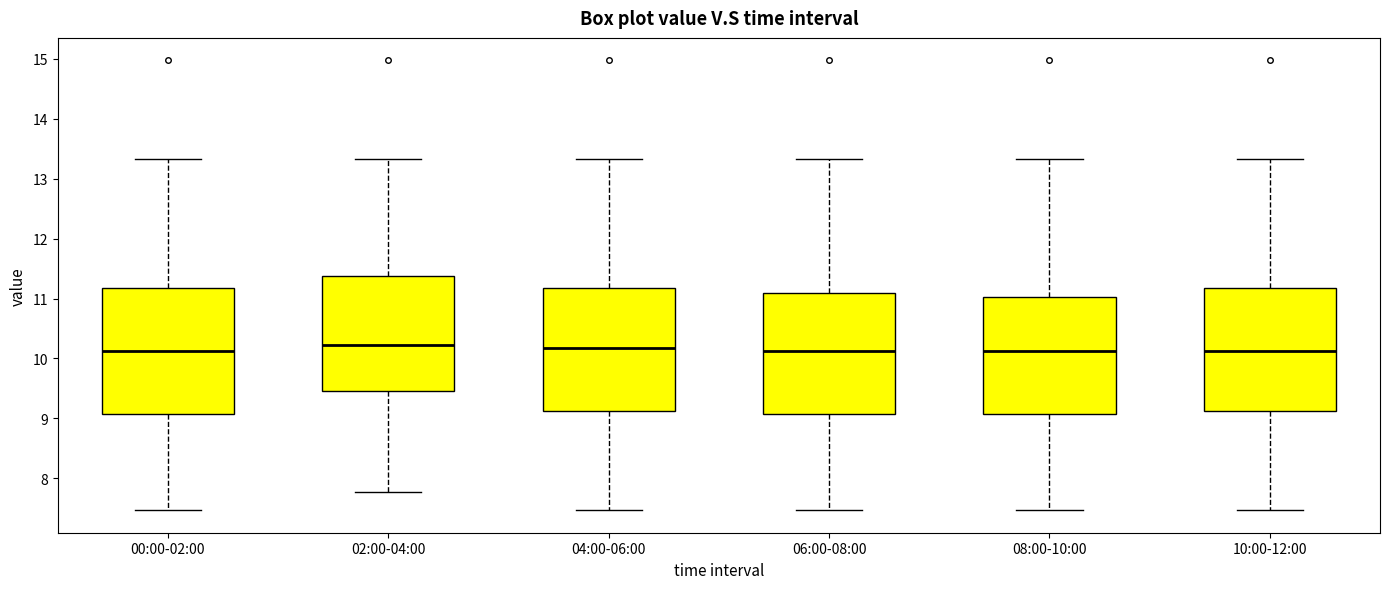

Reading left to right, transcribe this box plot: for each box, give where its median line is, the range the box spans, and where its two whiskers end, as read against the y-axis. The values are not printed on the chart, so give them approximately, as read against the axis.

00:00-02:00: median 10.1, box 9.1 to 11.2, whiskers 7.5 to 13.3
02:00-04:00: median 10.2, box 9.5 to 11.4, whiskers 7.8 to 13.3
04:00-06:00: median 10.2, box 9.1 to 11.2, whiskers 7.5 to 13.3
06:00-08:00: median 10.1, box 9.1 to 11.1, whiskers 7.5 to 13.3
08:00-10:00: median 10.1, box 9.1 to 11.0, whiskers 7.5 to 13.3
10:00-12:00: median 10.1, box 9.1 to 11.2, whiskers 7.5 to 13.3